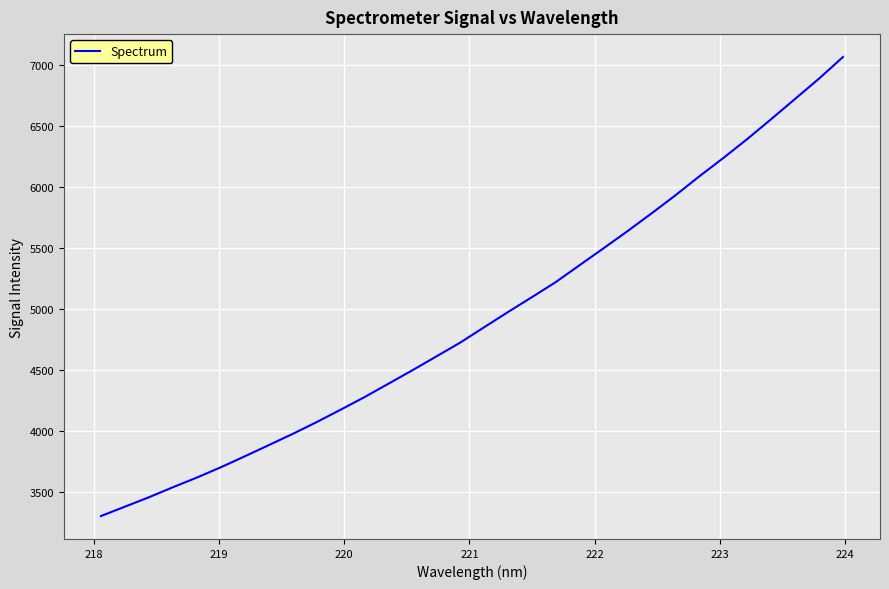

What is the greatest value displayed?

7064.2